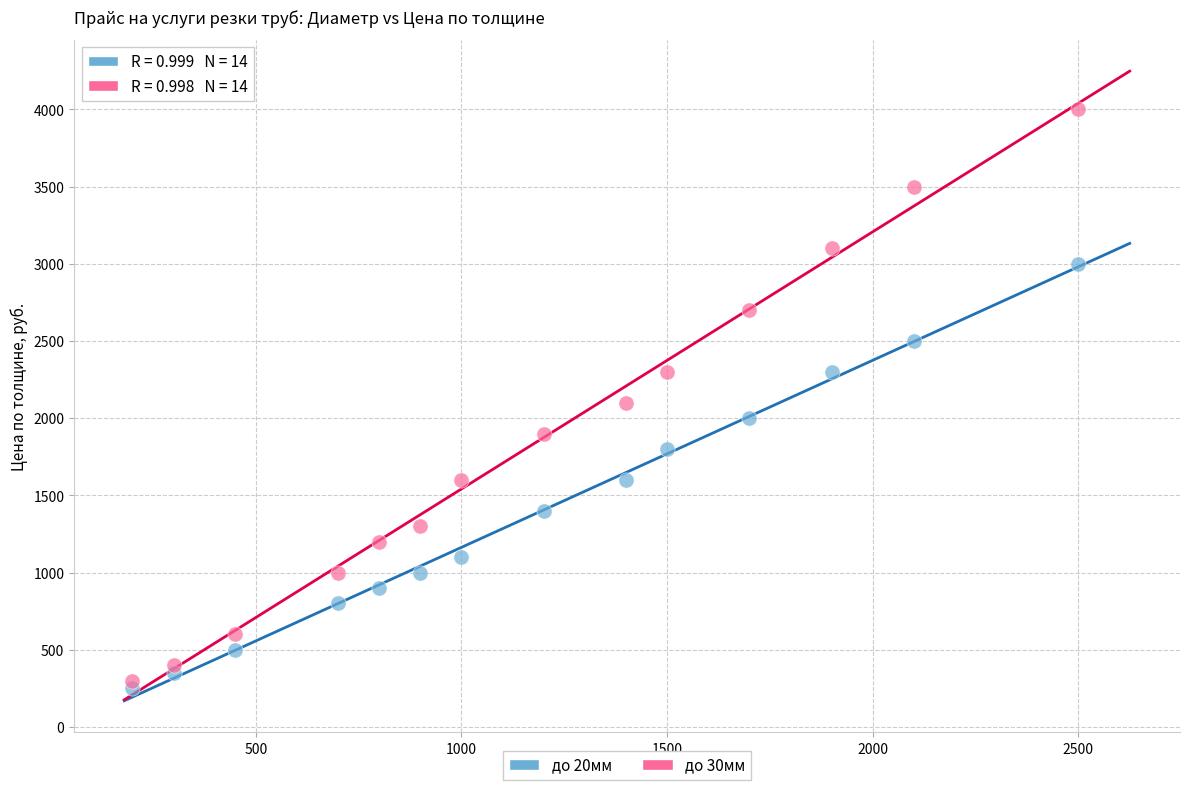

Which series reaches the minimum Y coordinate?

до 20мм